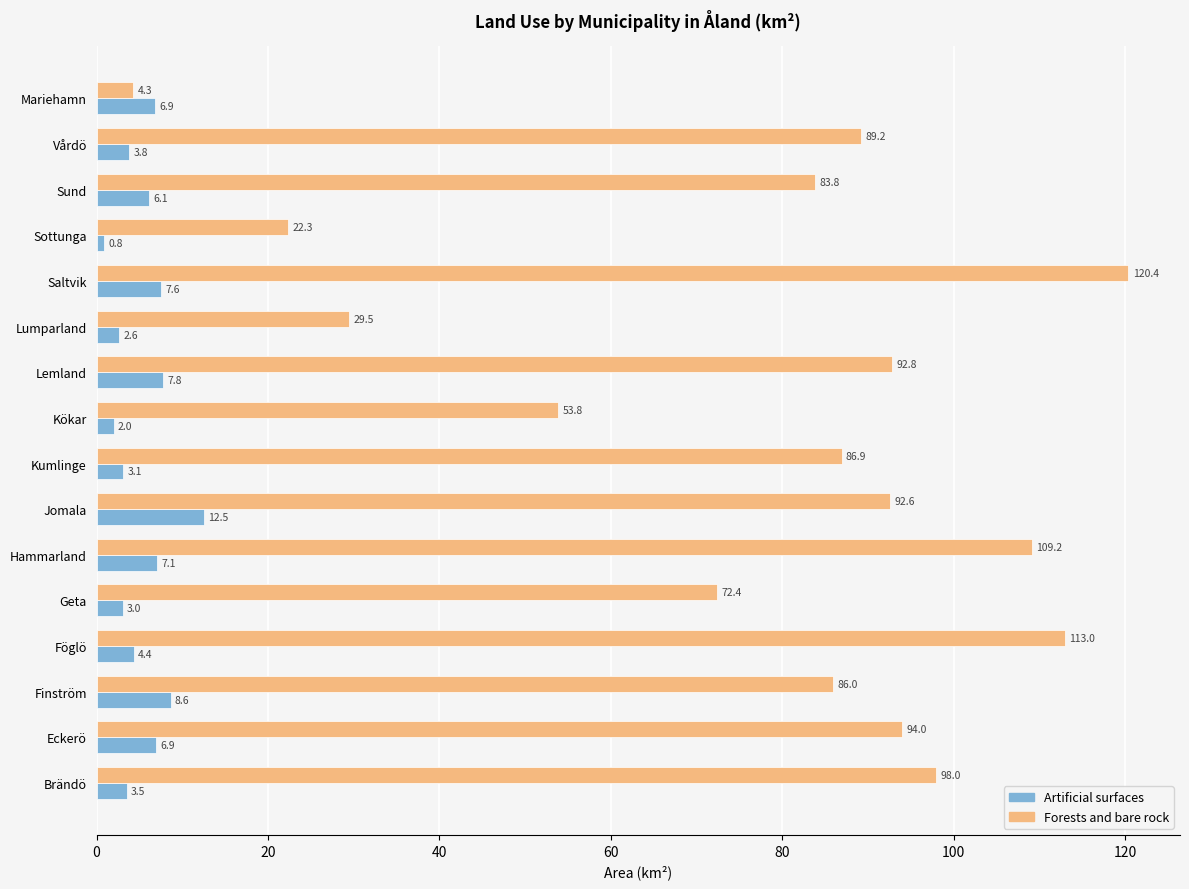

The value of Artificial surfaces at Sund is 6.1. True or false?

True